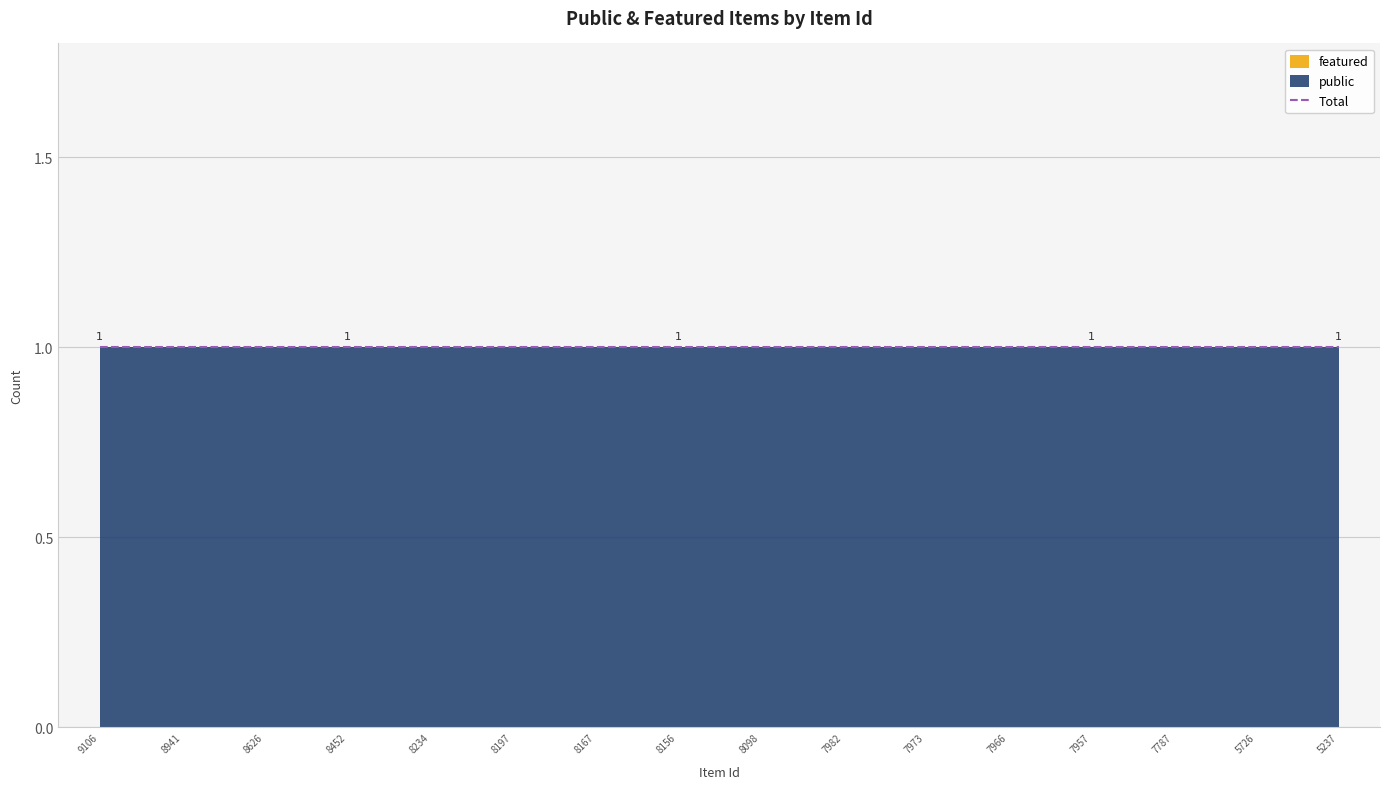

Rank the series by their maximum value, from highest to lowest.

public, featured